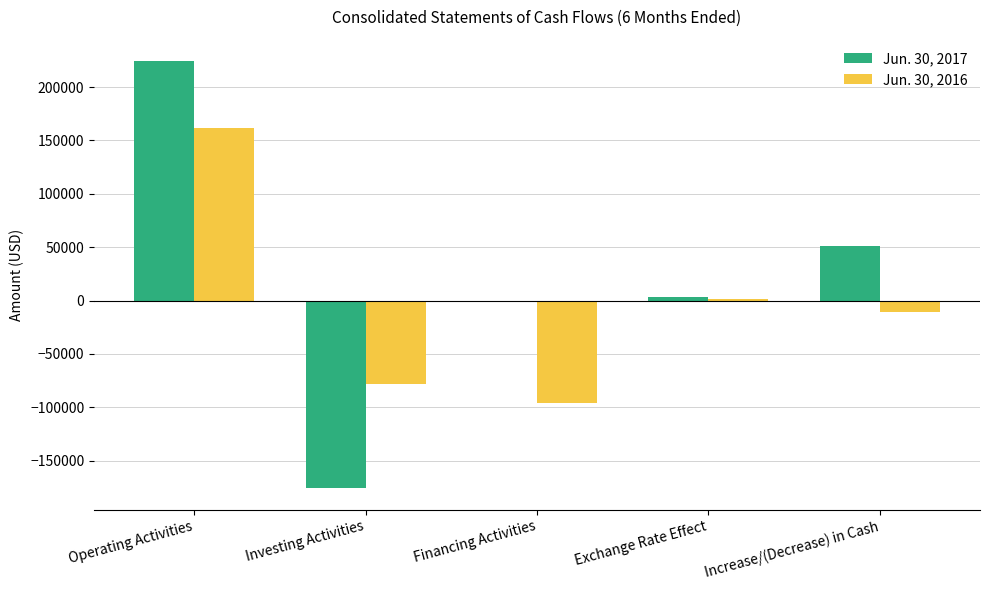

Is it true that Jun. 30, 2017 equals -38529 at Investing Activities?

False